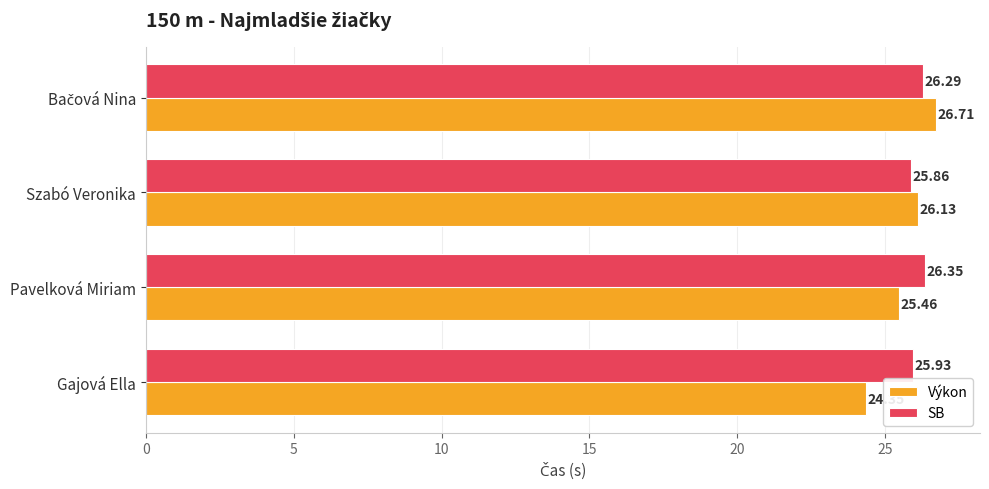

What is the difference between the maximum and minimum values in the SB series?

0.5